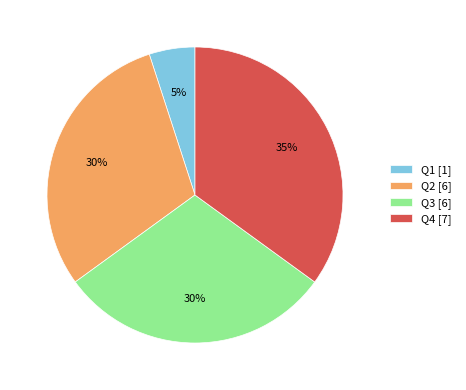

What is the ratio of the value at Q3 to the value at Q1?

6.0